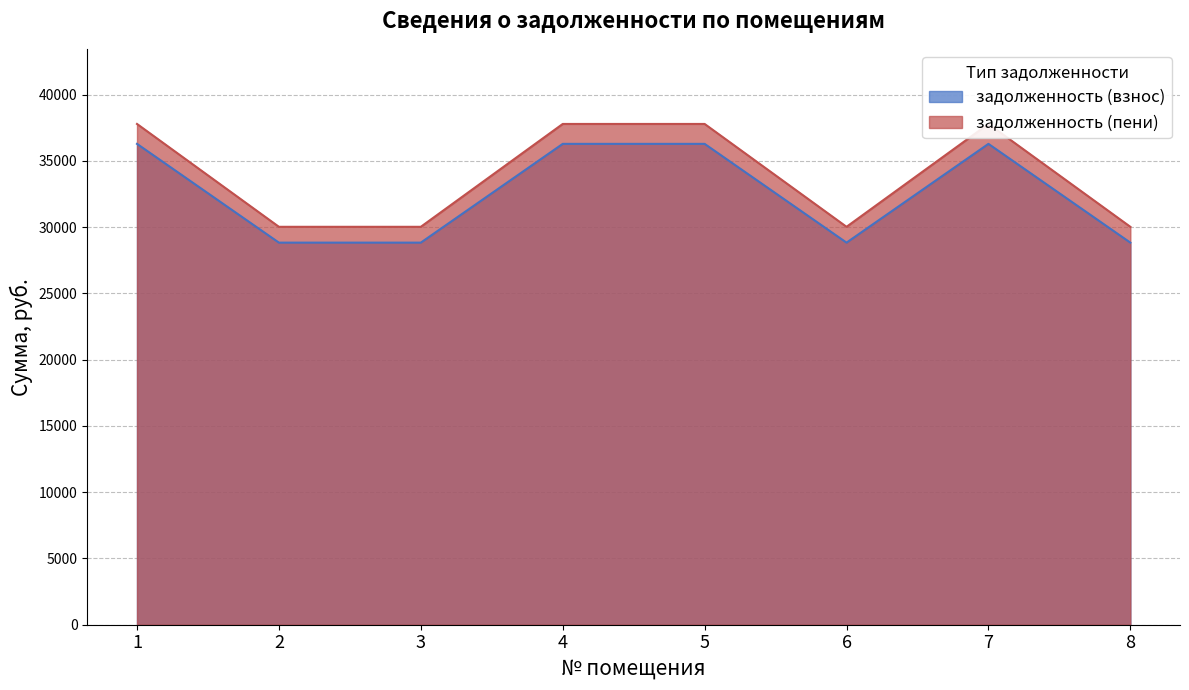

Reading left to right, extract all data points from this chart.

задолженность (взнос): 1=36290.9	2=28836.8	3=28836.8	4=36290.9	5=36290.9	6=28836.8	7=36290.9	8=28836.8
задолженность (пени): 1=37793.8	2=30031.0	3=30031.0	4=37793.8	5=37793.8	6=30031.0	7=37793.8	8=30031.0